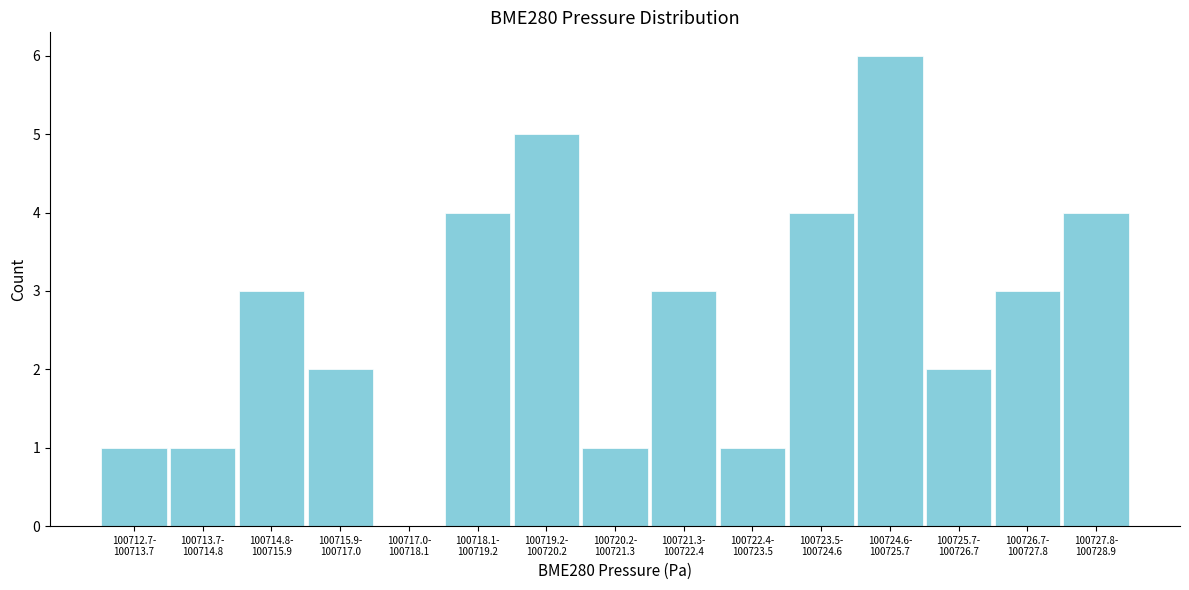

What is the sum of all values?

40